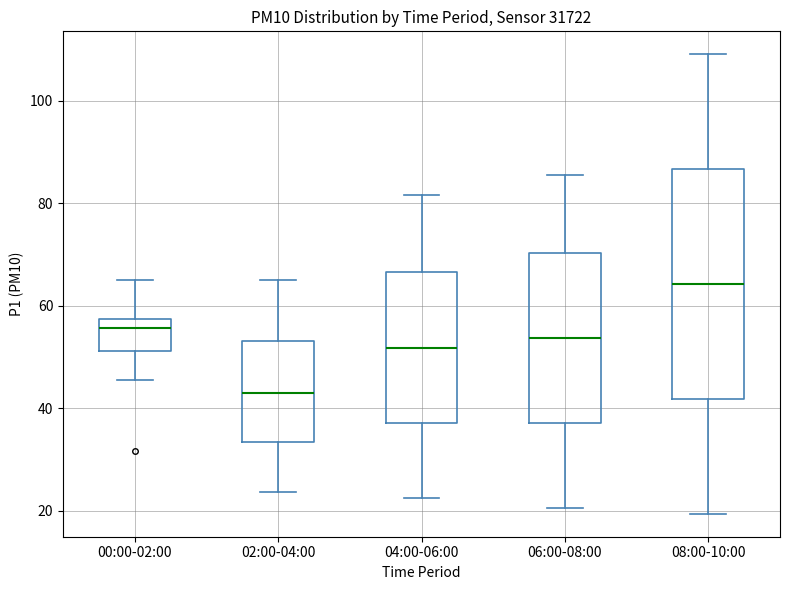

Where is the upper edge of the box for 02:00-04:00 on the y-axis? The values are not printed on the chart, so give them approximately, as read against the axis.

54